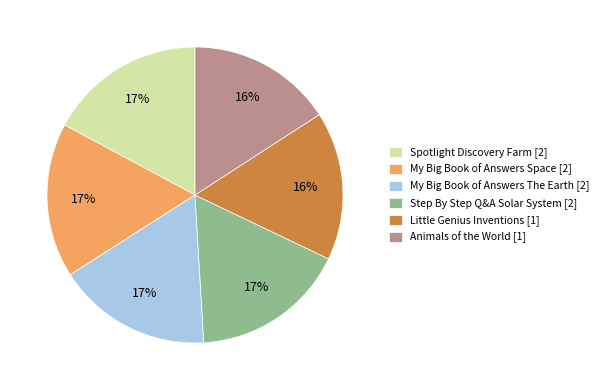

To the nearest percent, what portion does My Big Book of Answers The Earth represent?

17%